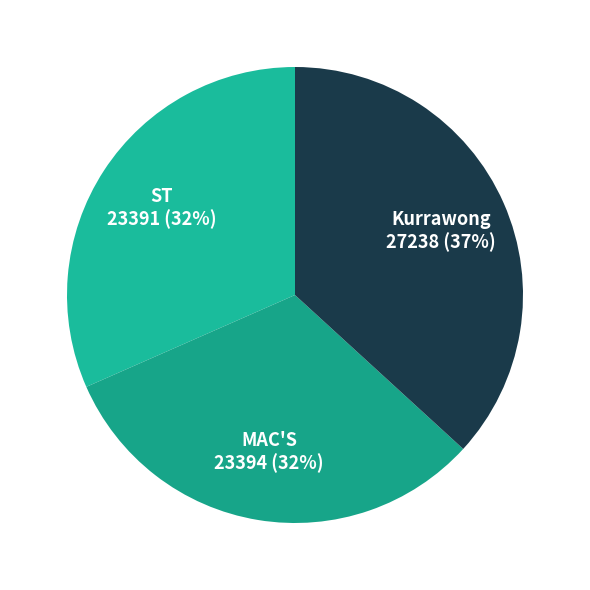

How many slices are in this pie chart?

3